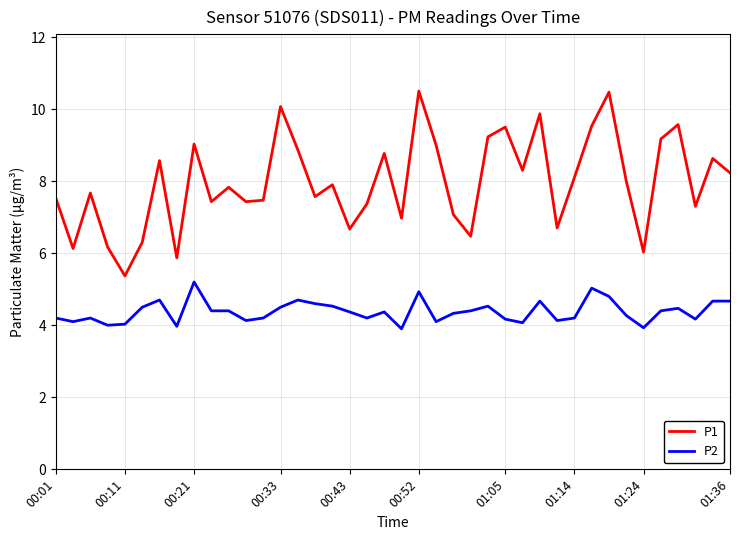

Which series has the widest spread of values?

P1